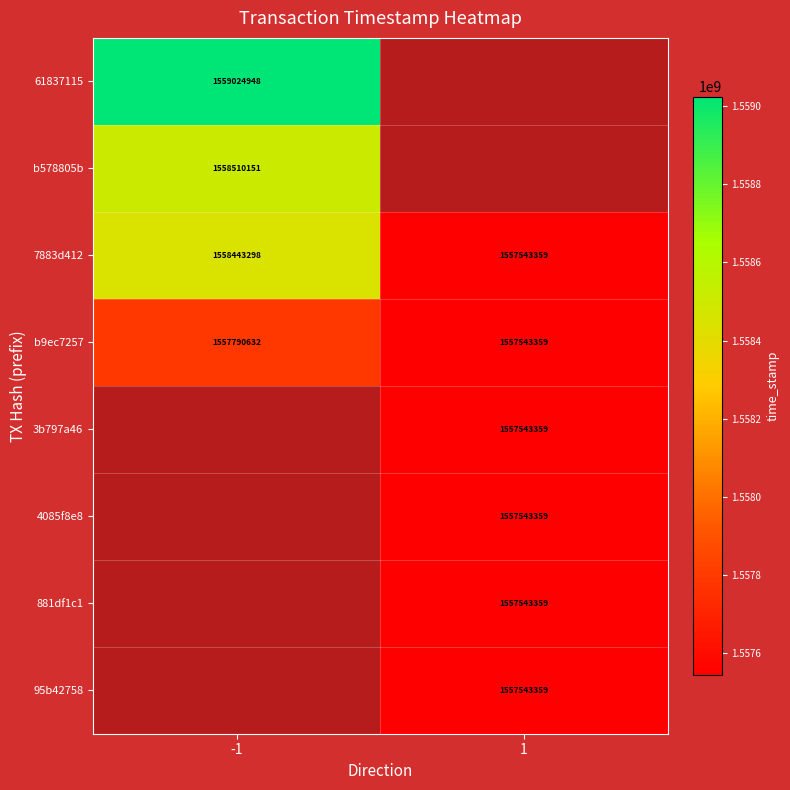

Is the value of 4085f8e8 at 1 greater than the value of b9ec7257 at -1?

No